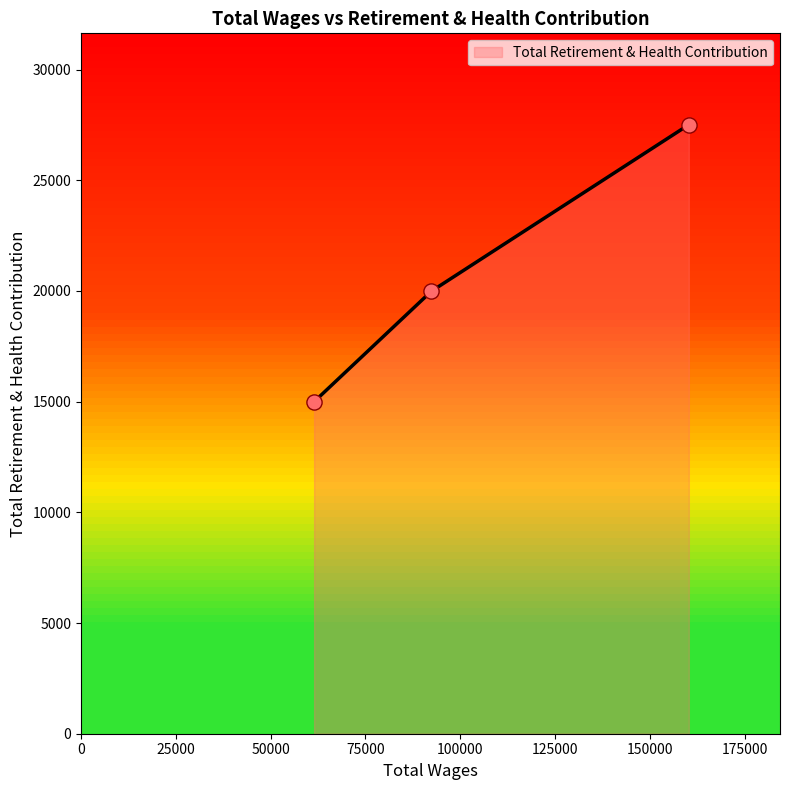

What is the greatest value displayed?

27511